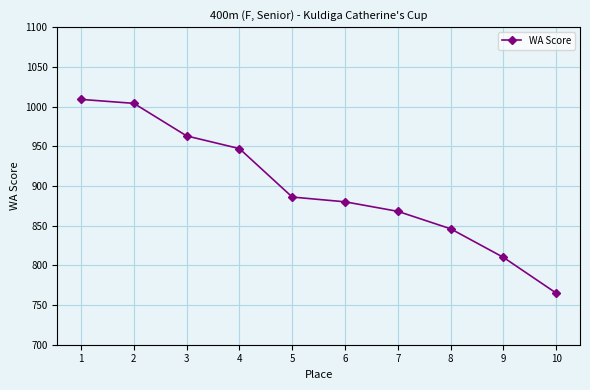

Rank the categories by value from lowest to highest.

10, 9, 8, 7, 6, 5, 4, 3, 2, 1